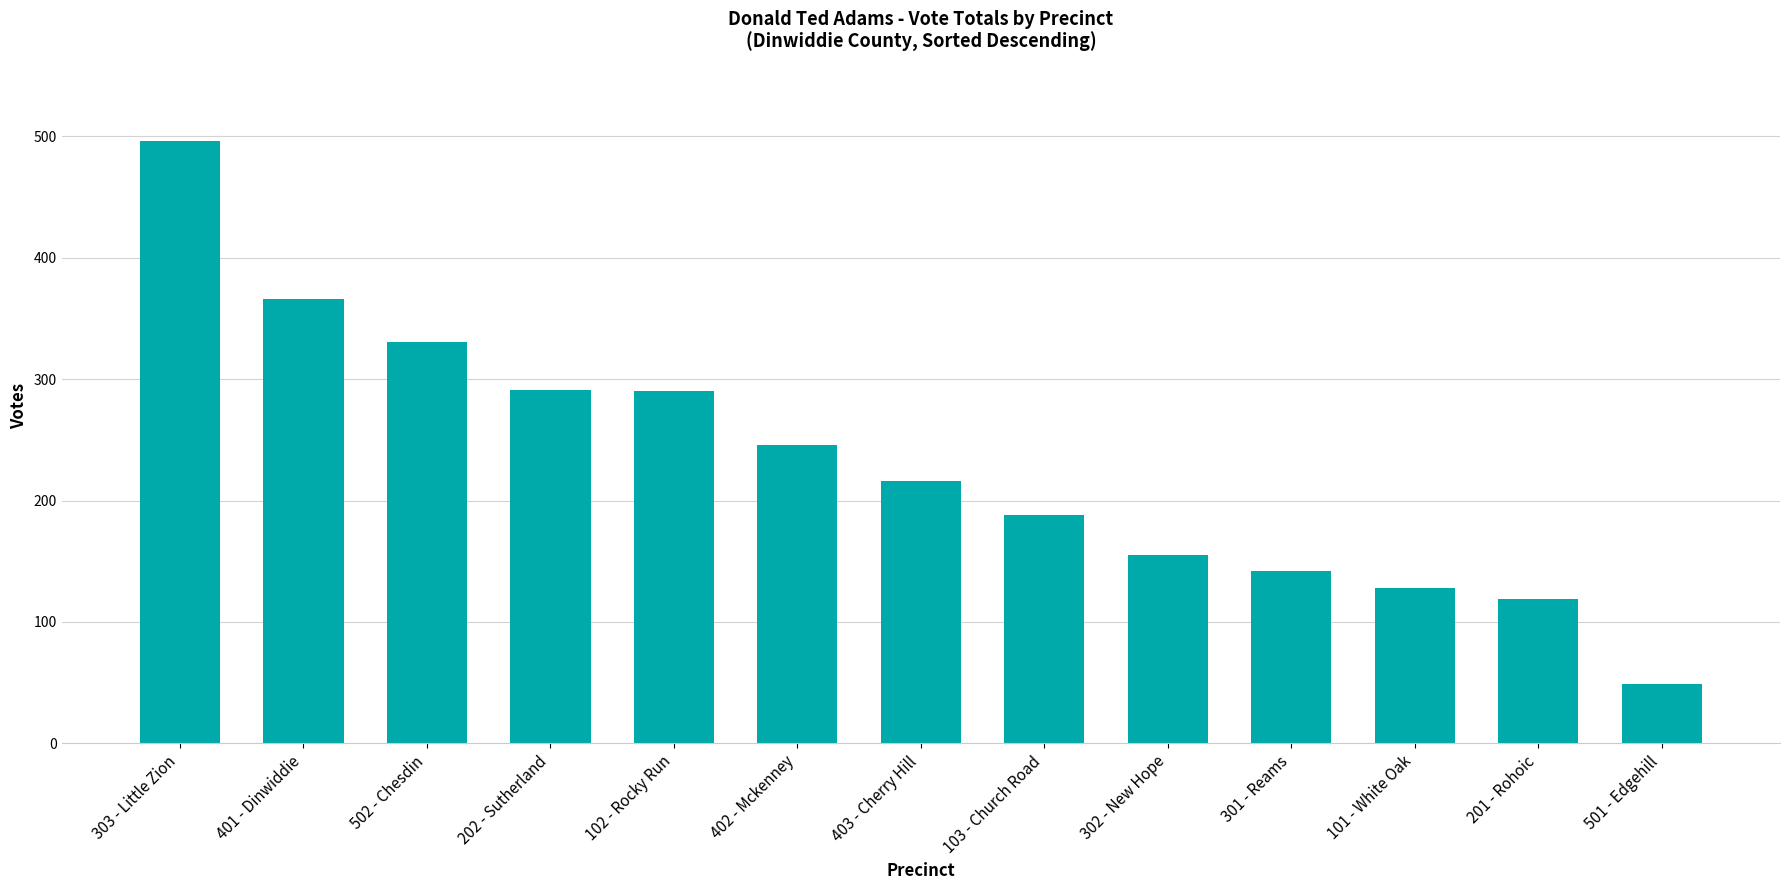

Which has a higher value, 401 - Dinwiddie or 103 - Church Road?

401 - Dinwiddie